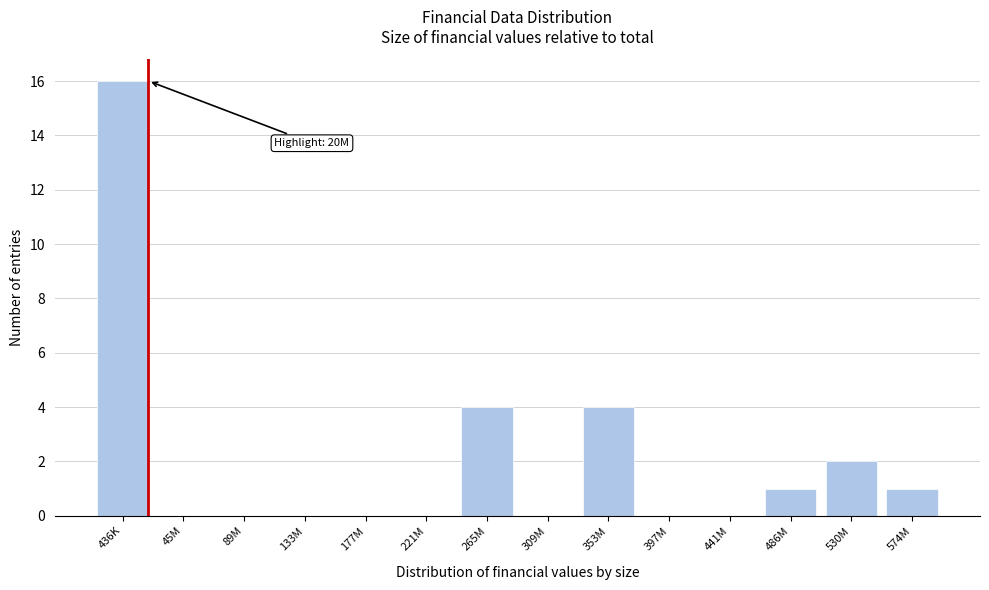

Reading left to right, list all the values displayed in this chart.

436K=16	45M=0	89M=0	133M=0	177M=0	221M=0	265M=4	309M=0	353M=4	397M=0	441M=0	486M=1	530M=2	574M=1